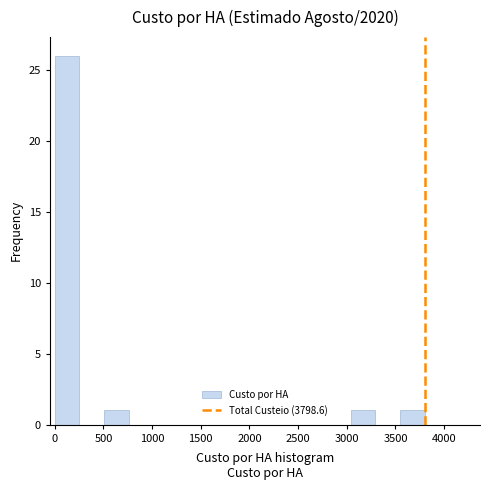

How tall is the bar that spans 3550 to 3800 on the x-axis? Neither the bar edges nor the heights are printed on the chart, so give them approximately, as read against the axes.

1